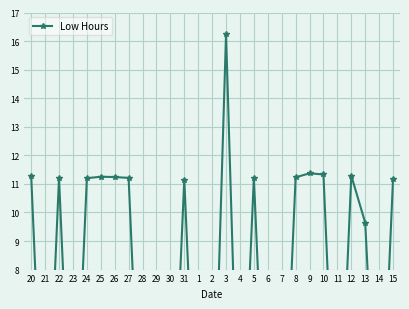

How many interior local peaks (higher than both neighbors) does the data have?

7